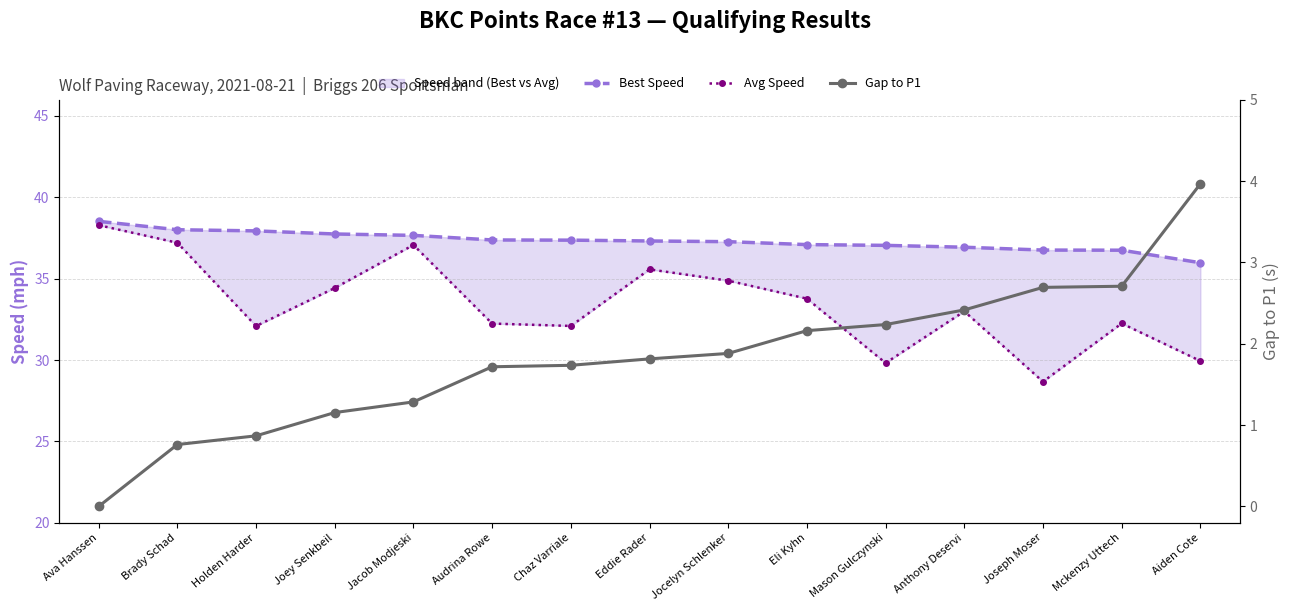

Reading left to right, transcribe all the data shown in this chart.

Best Speed: Ava Hanssen=38.5	Brady Schad=38.0	Holden Harder=37.9	Joey Senkbeil=37.7	Jacob Modjeski=37.7	Audrina Rowe=37.4	Chaz Varriale=37.4	Eddie Rader=37.3	Jocelyn Schlenker=37.3	Eli Kyhn=37.1	Mason Gulczynski=37.0	Anthony Deservi=36.9	Joseph Moser=36.8	Mckenzy Uttech=36.8	Aiden Cote=36.0
Avg Speed: Ava Hanssen=38.3	Brady Schad=37.2	Holden Harder=32.1	Joey Senkbeil=34.4	Jacob Modjeski=37.1	Audrina Rowe=32.2	Chaz Varriale=32.1	Eddie Rader=35.6	Jocelyn Schlenker=34.9	Eli Kyhn=33.8	Mason Gulczynski=29.8	Anthony Deservi=33.0	Joseph Moser=28.7	Mckenzy Uttech=32.2	Aiden Cote=29.9
Gap to P1: Ava Hanssen=0.0	Brady Schad=0.8	Holden Harder=0.9	Joey Senkbeil=1.2	Jacob Modjeski=1.3	Audrina Rowe=1.7	Chaz Varriale=1.7	Eddie Rader=1.8	Jocelyn Schlenker=1.9	Eli Kyhn=2.2	Mason Gulczynski=2.2	Anthony Deservi=2.4	Joseph Moser=2.7	Mckenzy Uttech=2.7	Aiden Cote=4.0